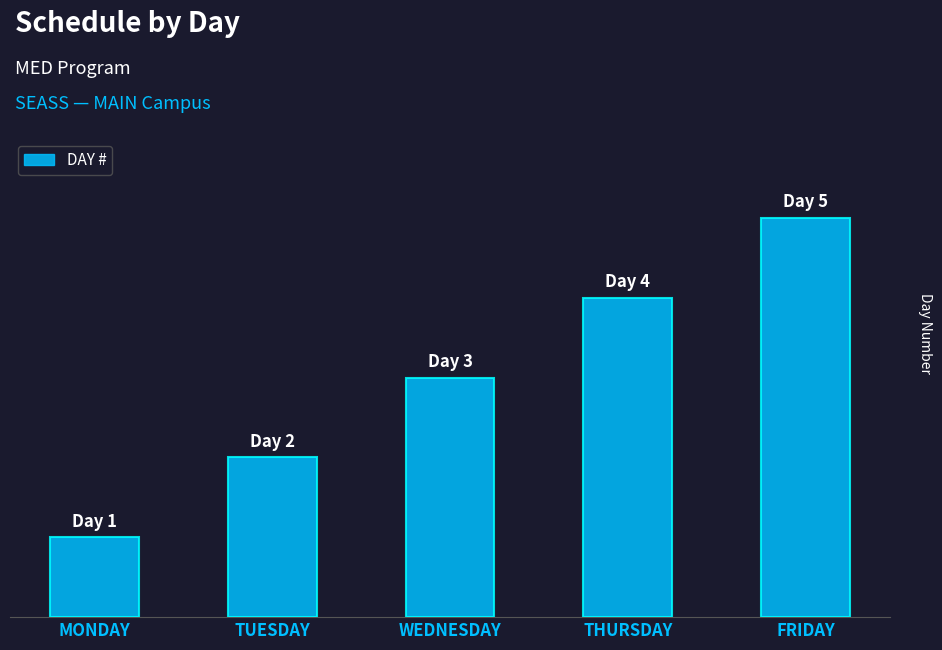

Does the chart contain any negative values?

No